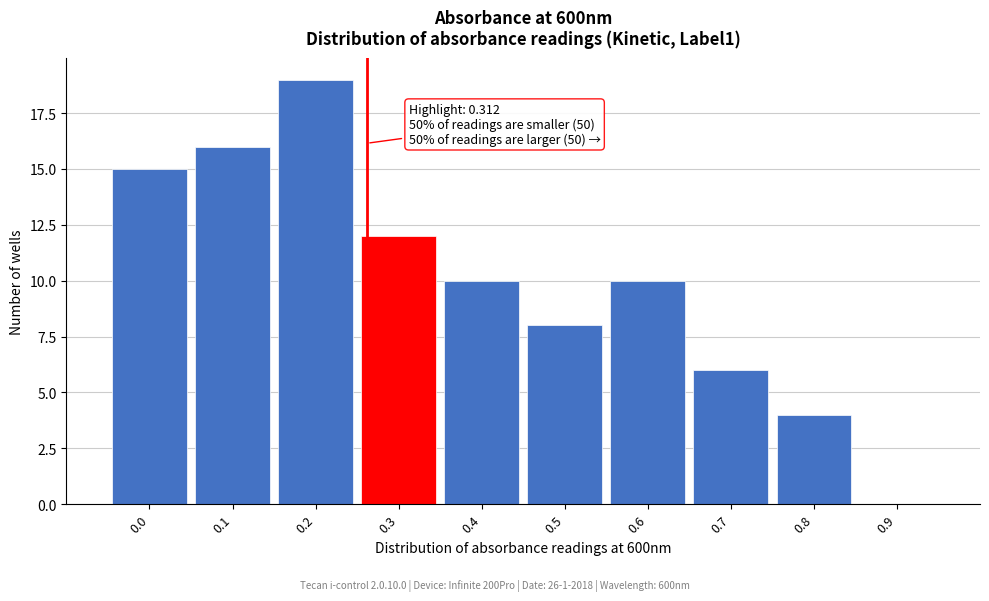

Reading right to left, list all the values displayed in this chart.

0.9=0	0.8=4	0.7=6	0.6=10	0.5=8	0.4=10	0.3=12	0.2=19	0.1=16	0.0=15